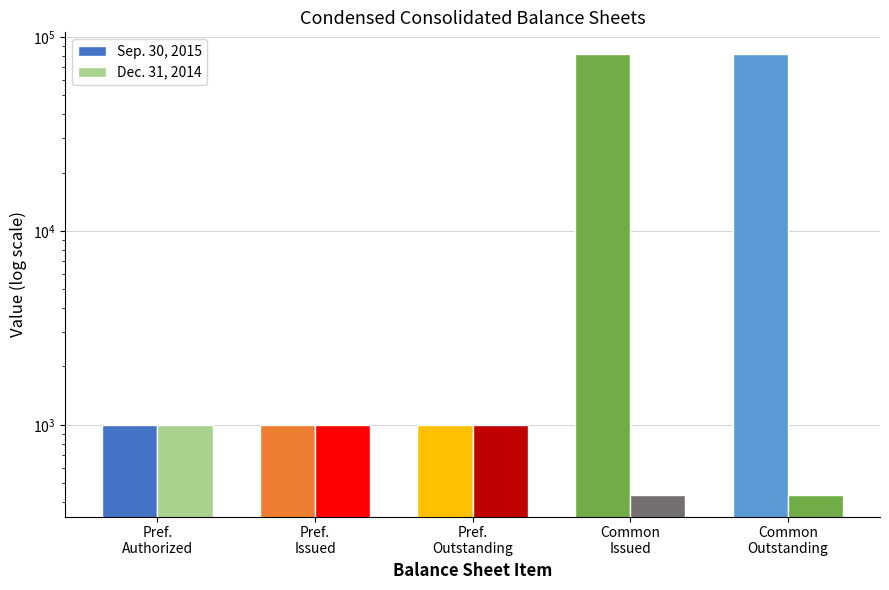

What is the label of the 3rd bar from the right?

Pref.
Outstanding